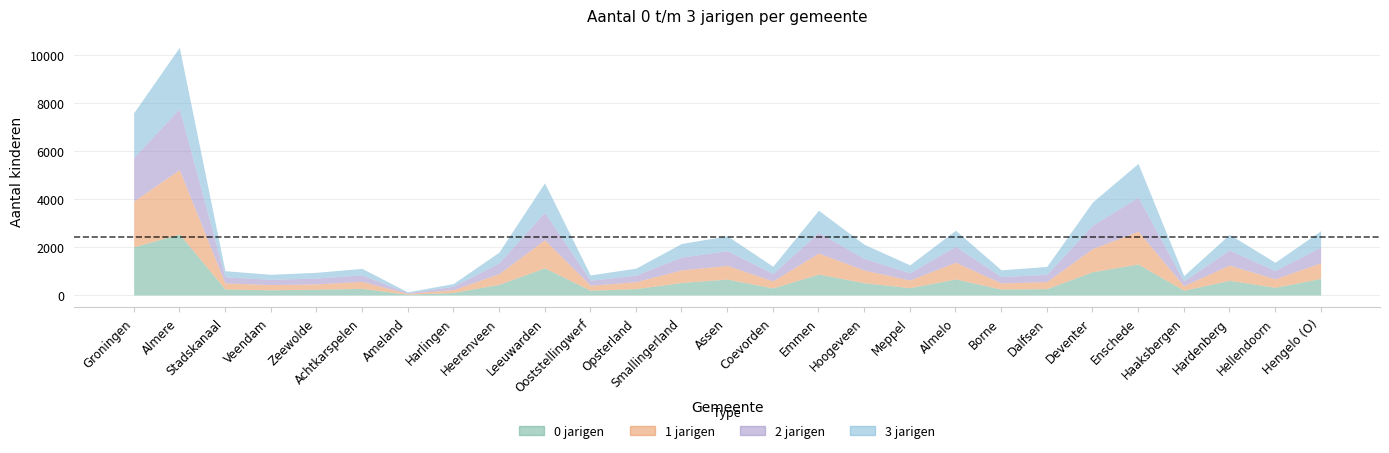

Between which two adjacent categories do 0 jarigen and 3 jarigen first intersect?

Groningen and Almere